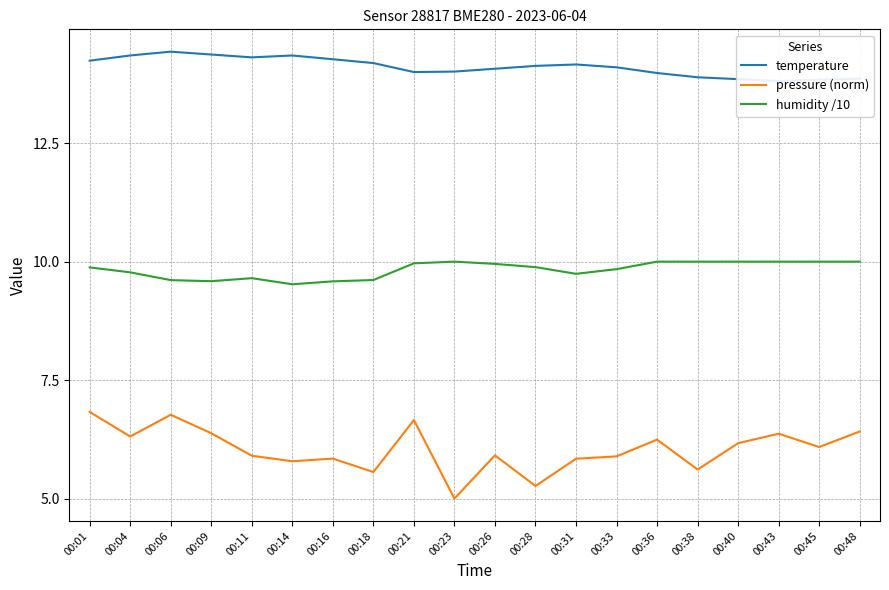

At which label does pressure (norm) first exceed 6?

00:01